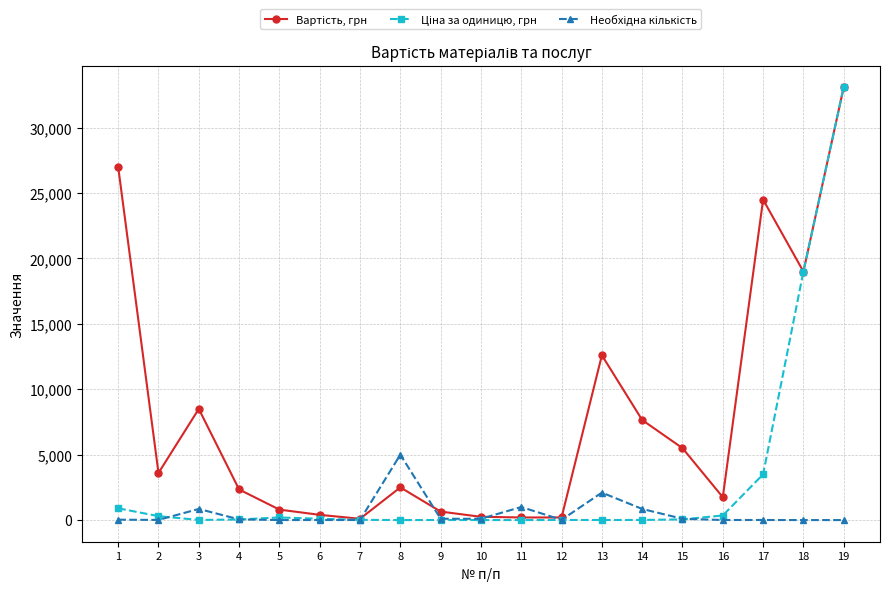

At which category is the sum across all series the highest?

19